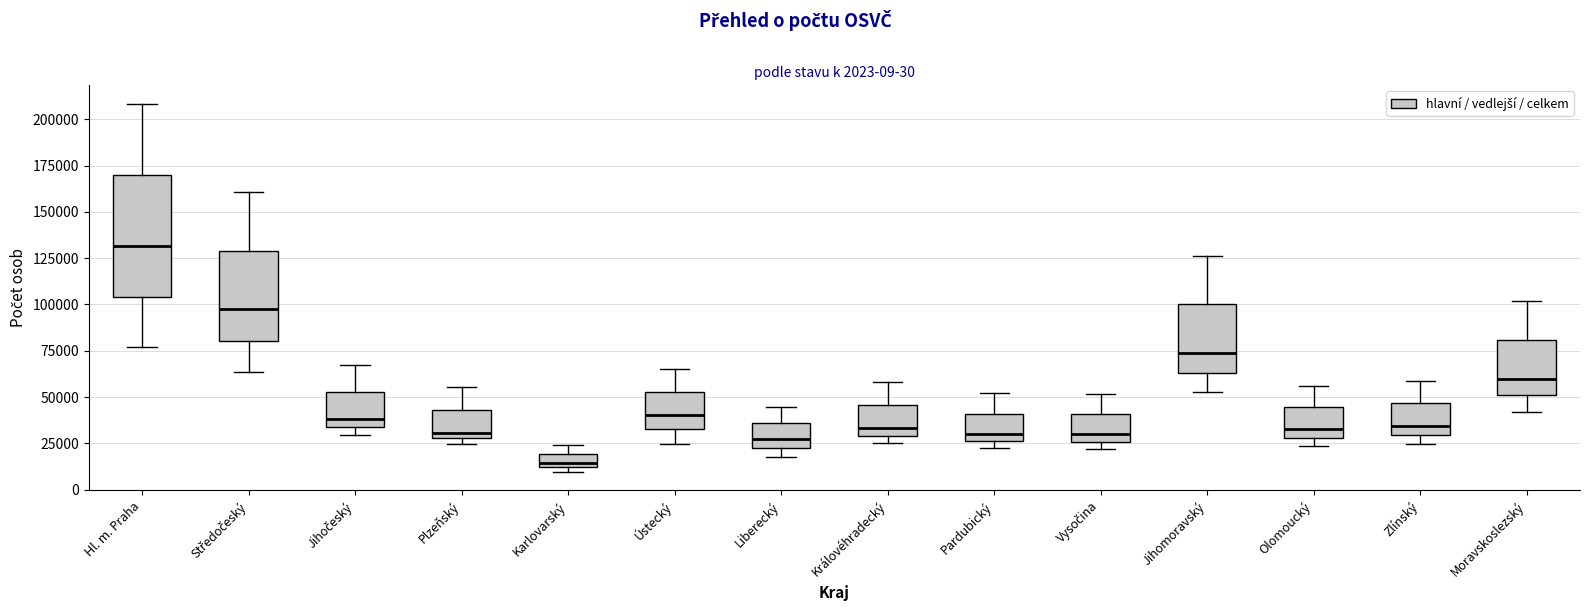

Which box is the tallest, from its lower edge to its upper edge?

Hl. m. Praha